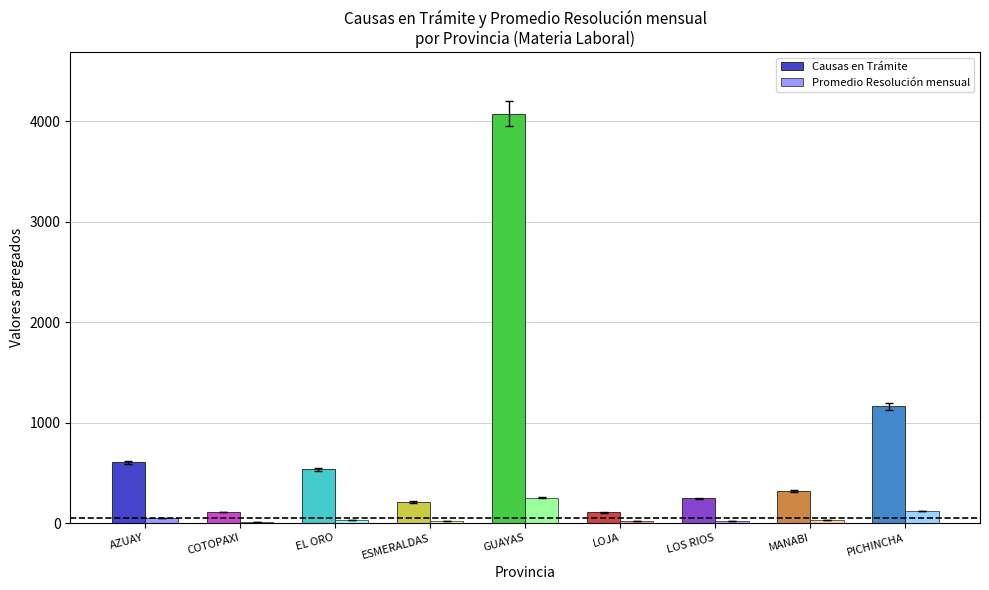

At which label is Promedio Resolución mensual closest to 131?

PICHINCHA